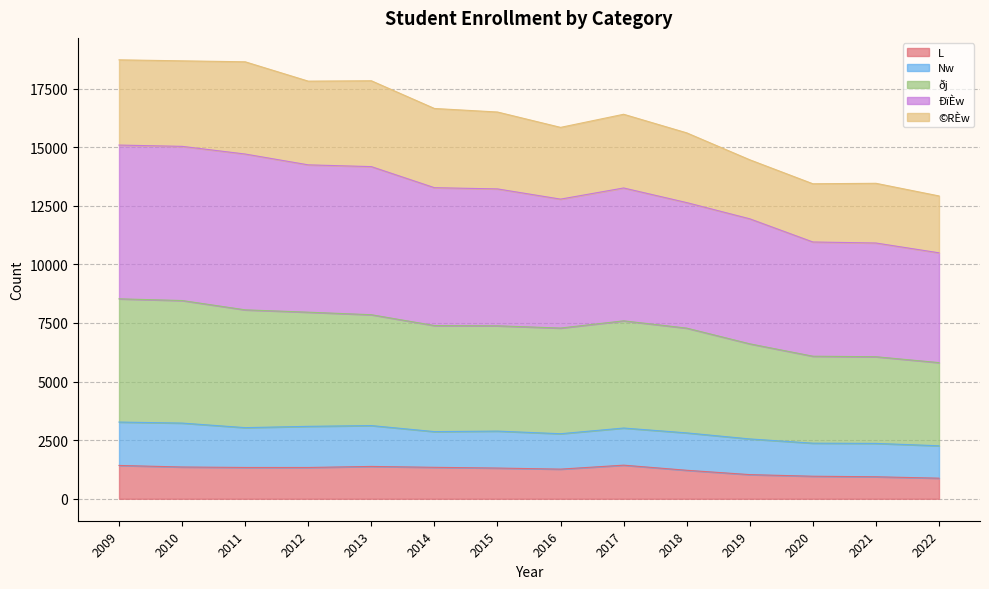

True or false: ðj and ÐïÈw cross at least once.

False